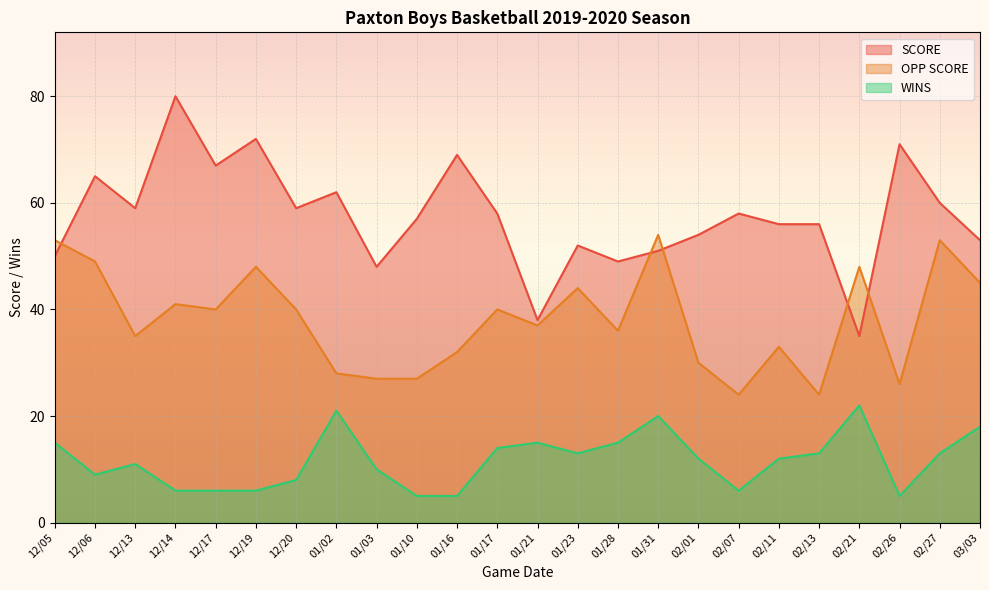

The value of OPP SCORE at 01/31 is 34. True or false?

False